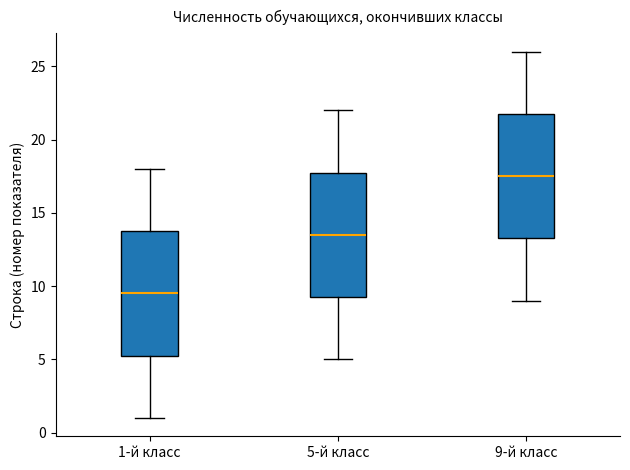

Which box has the highest median line?

9-й класс